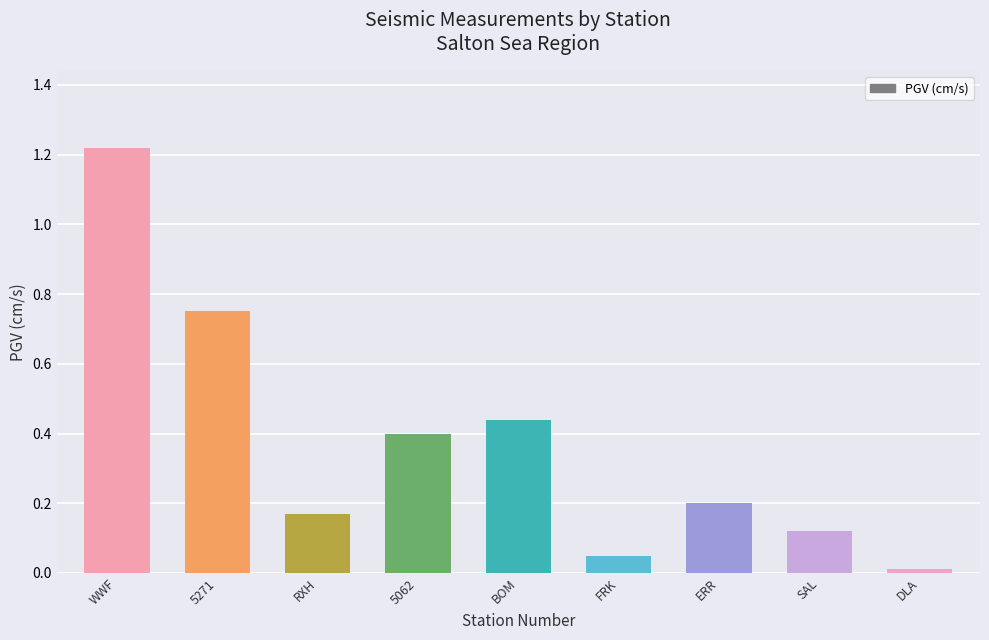

At which category does the chart reach its minimum across all series?

DLA